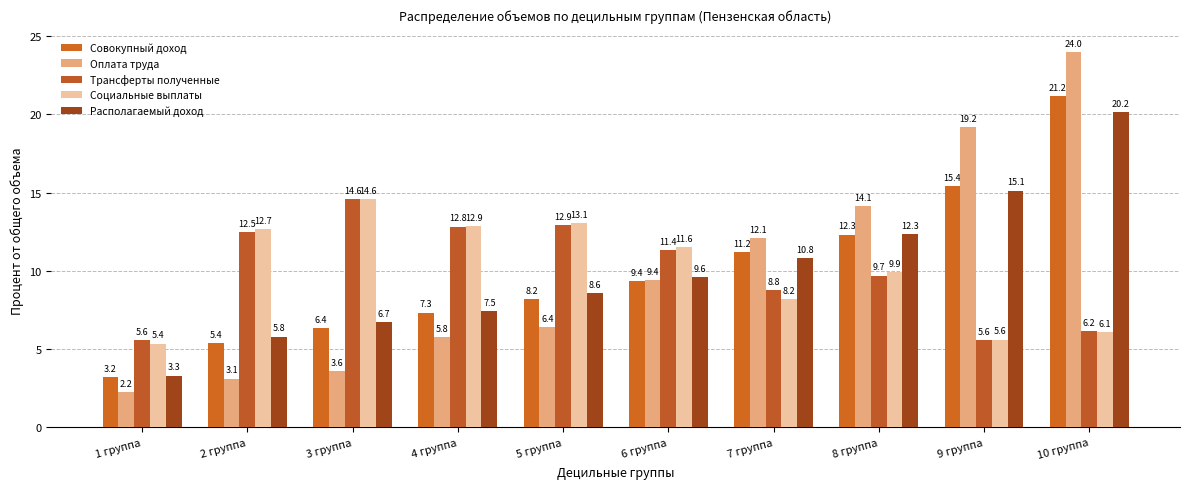

How many bars are there in total?

50